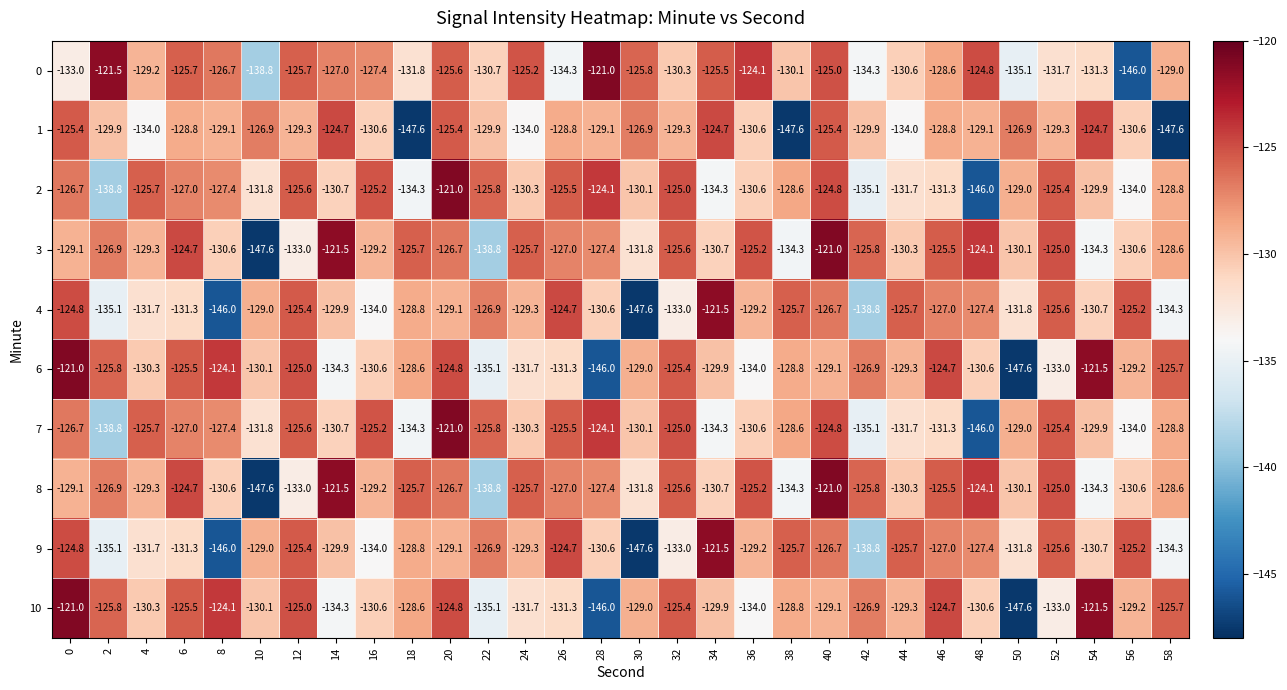

What is the total value across all series at 24?

-1293.2